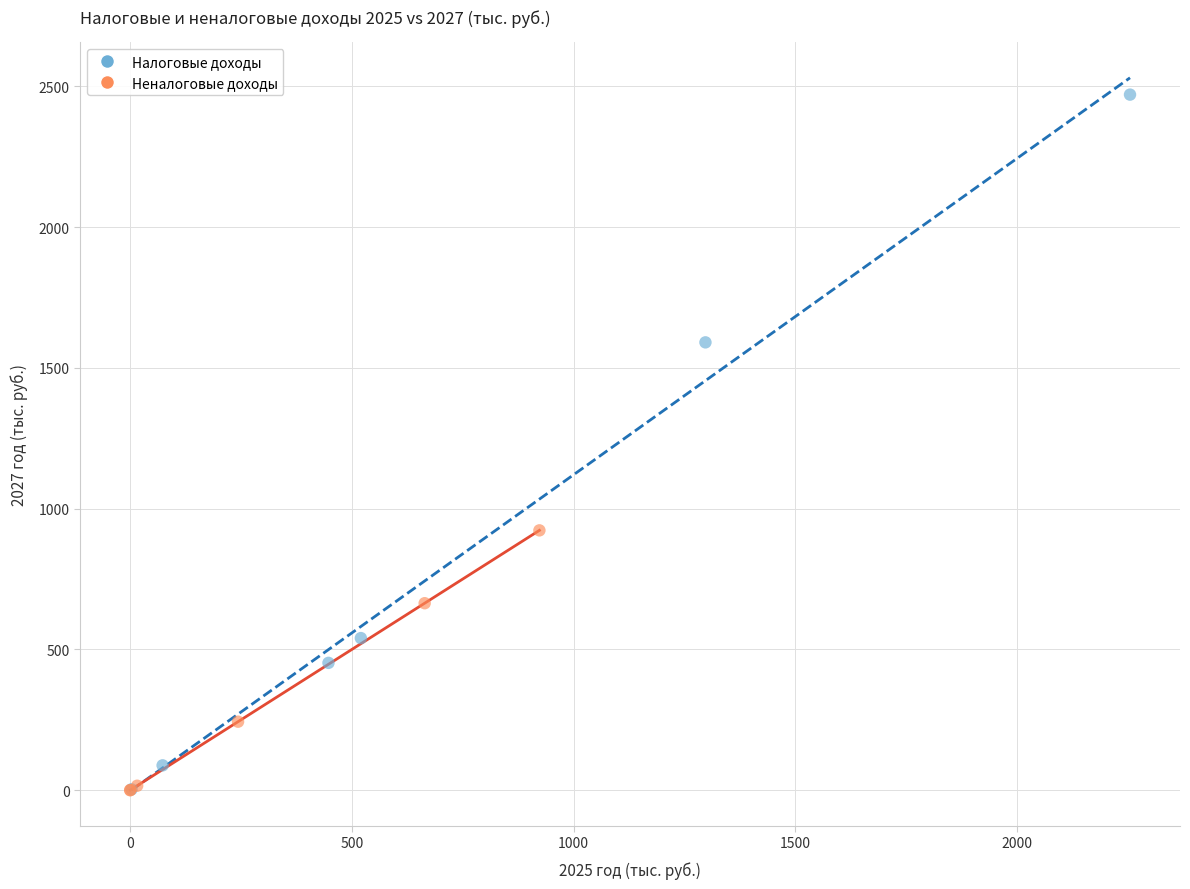

Which series reaches the maximum Y coordinate?

Налоговые доходы